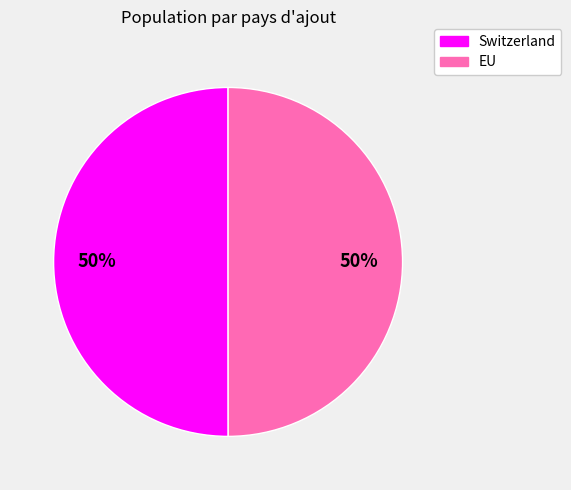

Do Switzerland and EU together represent more than half of the pie?

Yes